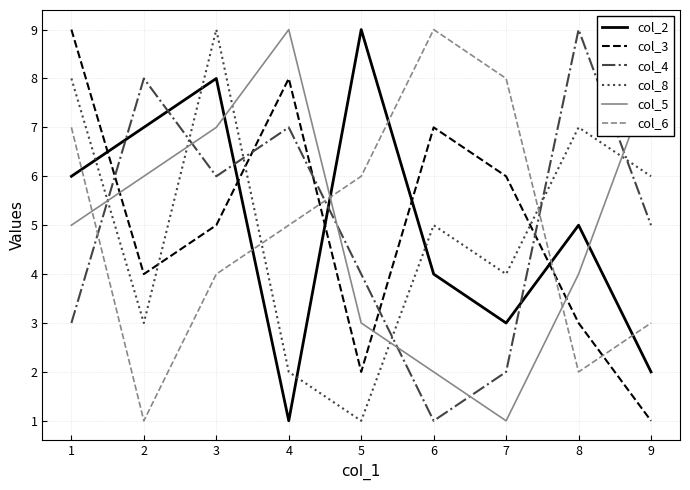

What is the difference between the maximum and minimum values in the col_4 series?

8